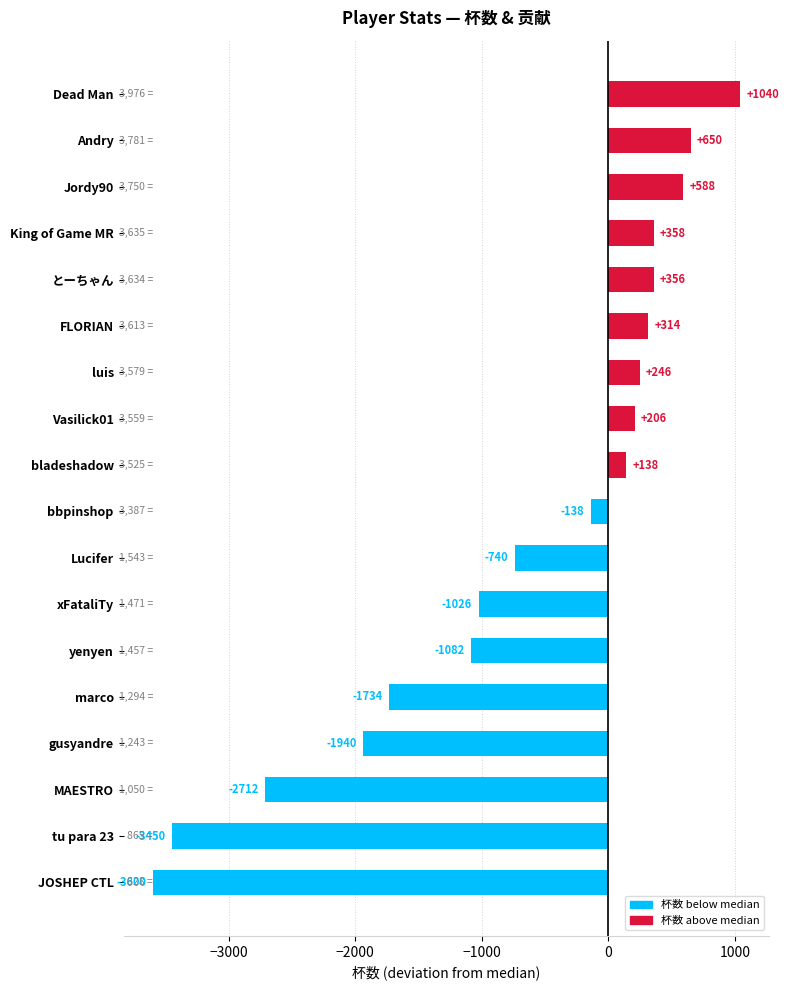

Count the number of categories in the chart.

18